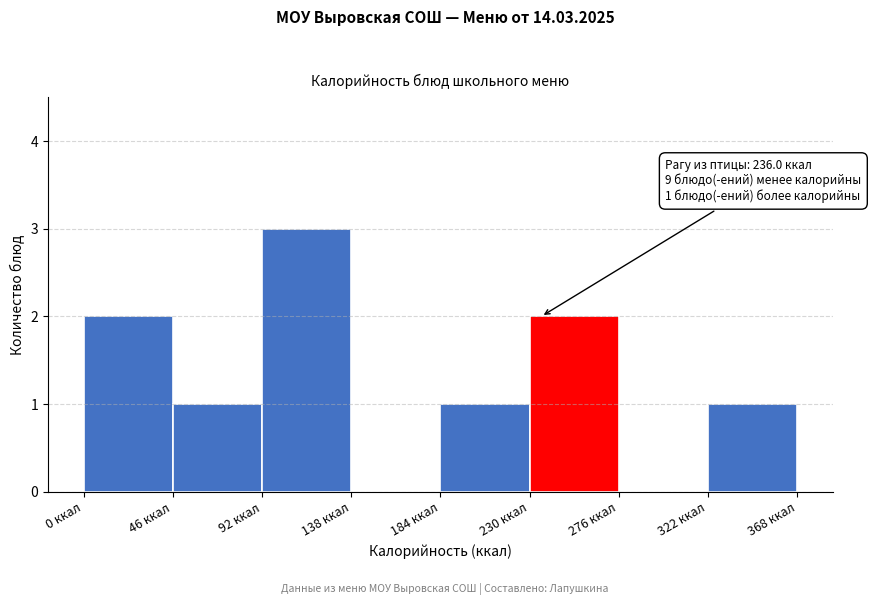

Over which range of the x-axis is the bar tallest?

92 to 138